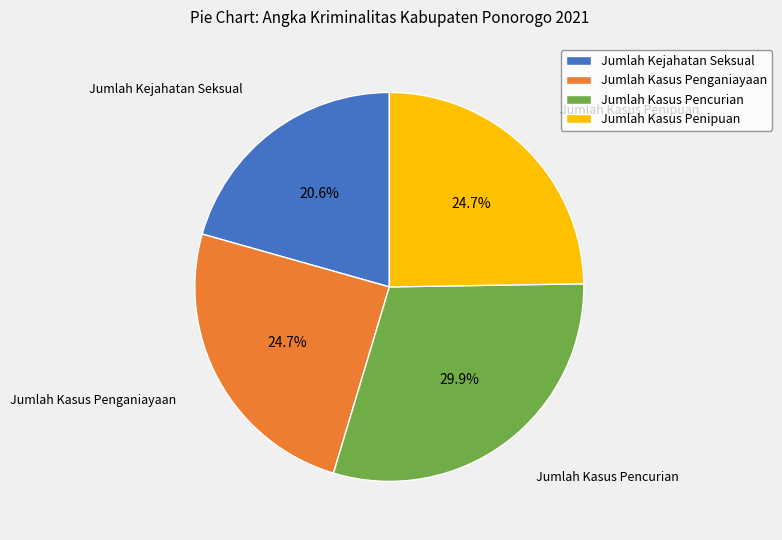

Between Jumlah Kasus Pencurian and Jumlah Kasus Penganiayaan, which is larger?

Jumlah Kasus Pencurian